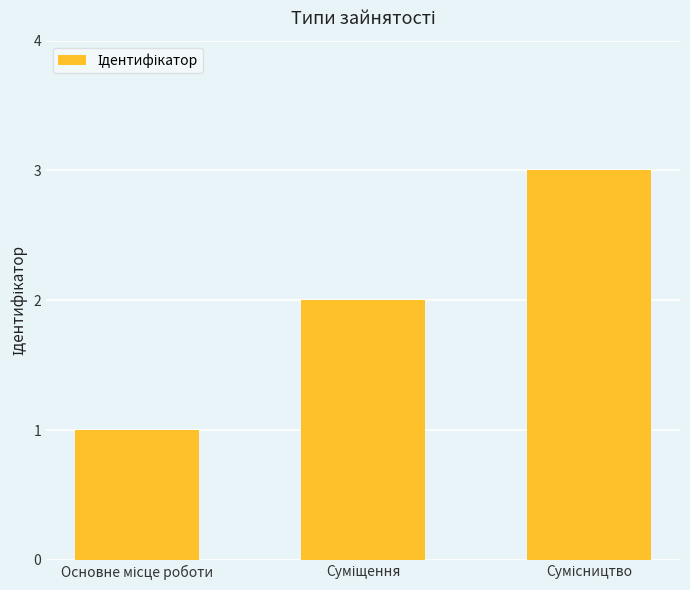

How many values are between 1 and 3?

3